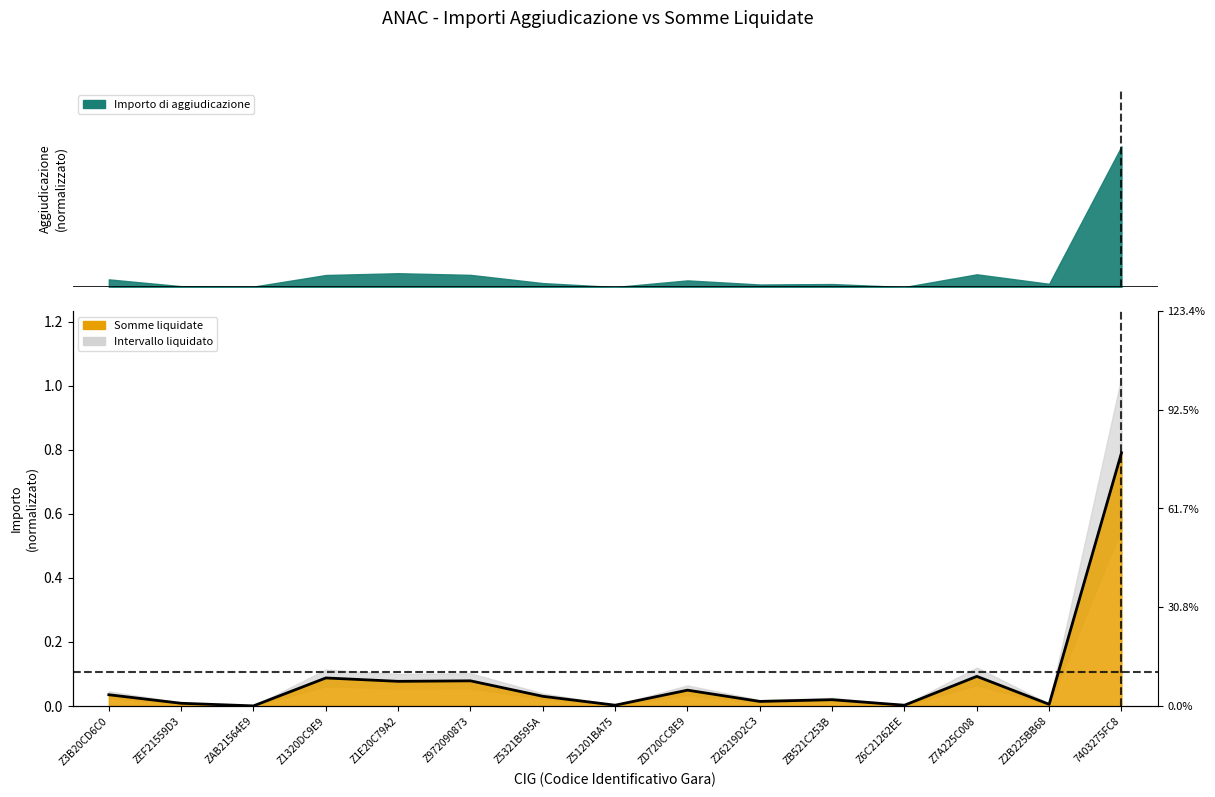

List the labels in order of value, smallest first.

ZAB21564E9, Z6C21262EE, Z51201BA75, Z2B225BB68, ZEF21559D3, Z26219D2C3, ZB521C253B, Z5321B595A, Z3B20CD6C0, ZD720CC8E9, Z1E20C79A2, Z972090873, Z1320DC9E9, Z7A225C008, 7403275FC8